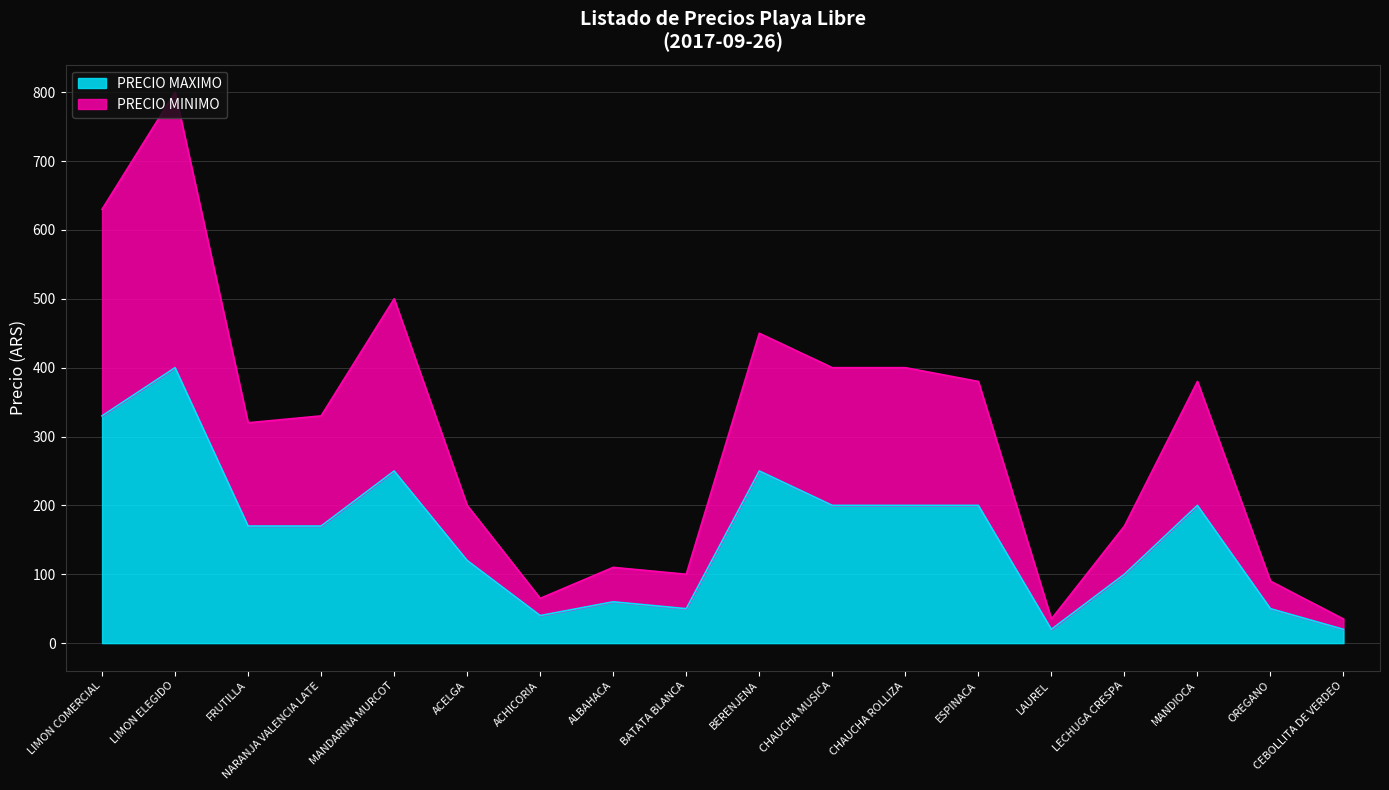

How many lines are shown in the chart?

2